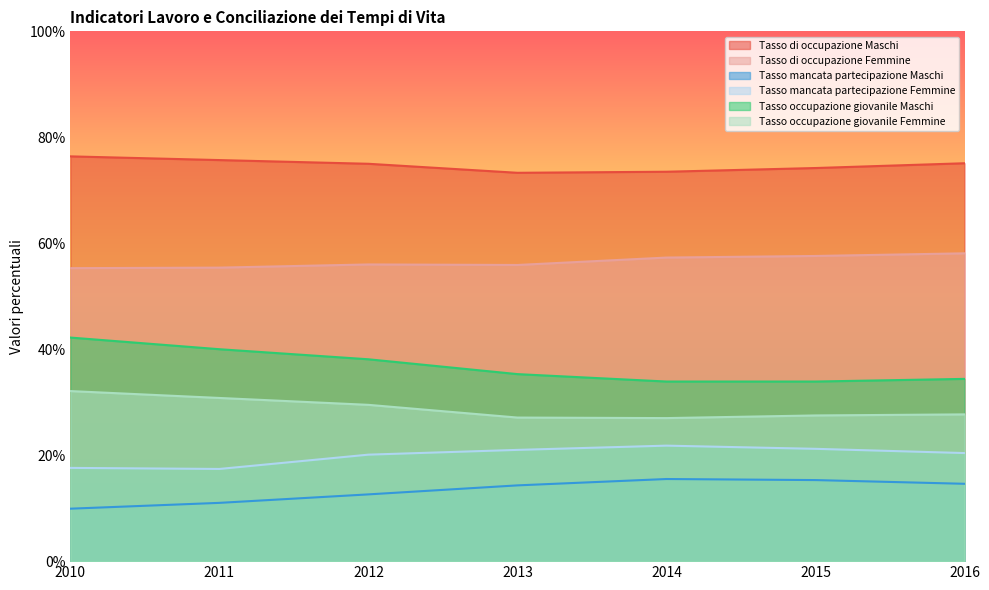

Reading left to right, what are all the values shown in this chart?

Tasso di occupazione Maschi: 2010=76.4	2011=75.7	2012=75.0	2013=73.3	2014=73.5	2015=74.2	2016=75.1
Tasso di occupazione Femmine: 2010=55.3	2011=55.4	2012=56.0	2013=55.9	2014=57.3	2015=57.6	2016=58.1
Tasso mancata partecipazione Maschi: 2010=9.9	2011=11.0	2012=12.6	2013=14.3	2014=15.5	2015=15.3	2016=14.6
Tasso mancata partecipazione Femmine: 2010=17.6	2011=17.4	2012=20.1	2013=21.0	2014=21.8	2015=21.2	2016=20.4
Tasso occupazione giovanile Maschi: 2010=42.2	2011=40.0	2012=38.1	2013=35.3	2014=33.9	2015=33.9	2016=34.4
Tasso occupazione giovanile Femmine: 2010=32.1	2011=30.8	2012=29.5	2013=27.1	2014=27.0	2015=27.5	2016=27.7